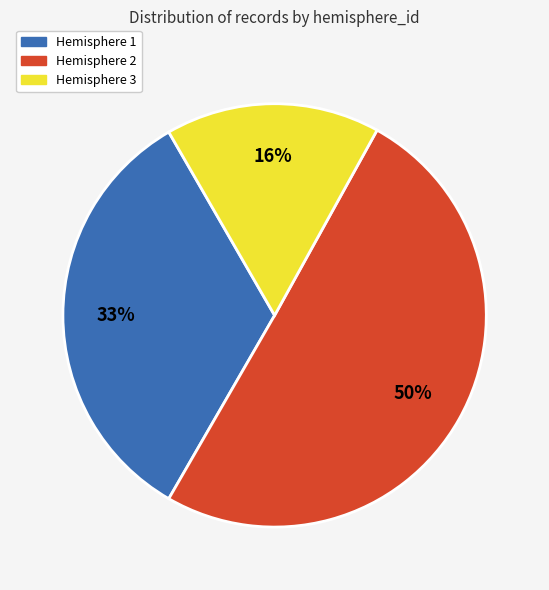

Does Hemisphere 3 represent more than half of the total?

No